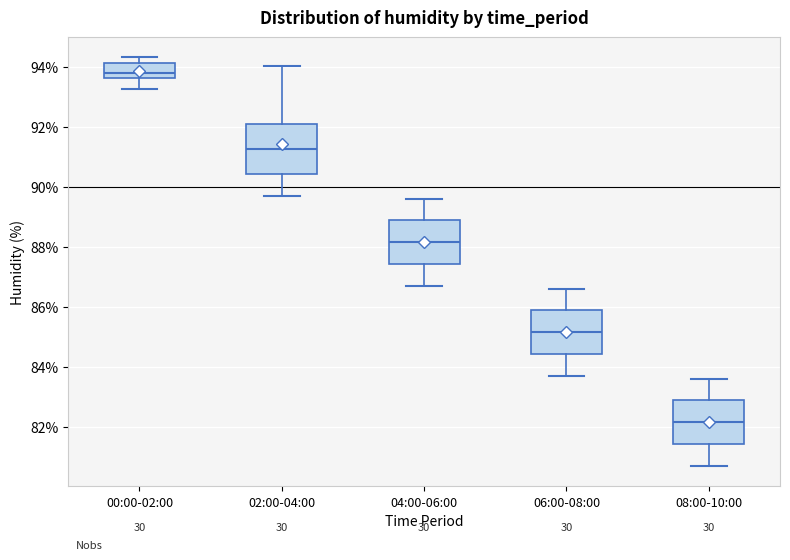

Reading left to right, read every box against the y-axis: the position of its median line, the range the box covers, and the ends of its whiskers. The values are not printed on the chart, so give them approximately, as read against the axis.

00:00-02:00: median 93.8, box 93.6 to 94.2, whiskers 93.2 to 94.4
02:00-04:00: median 91.2, box 90.4 to 92.0, whiskers 89.8 to 94.0
04:00-06:00: median 88.2, box 87.4 to 88.8, whiskers 86.8 to 89.6
06:00-08:00: median 85.2, box 84.4 to 85.8, whiskers 83.8 to 86.6
08:00-10:00: median 82.2, box 81.4 to 82.8, whiskers 80.8 to 83.6